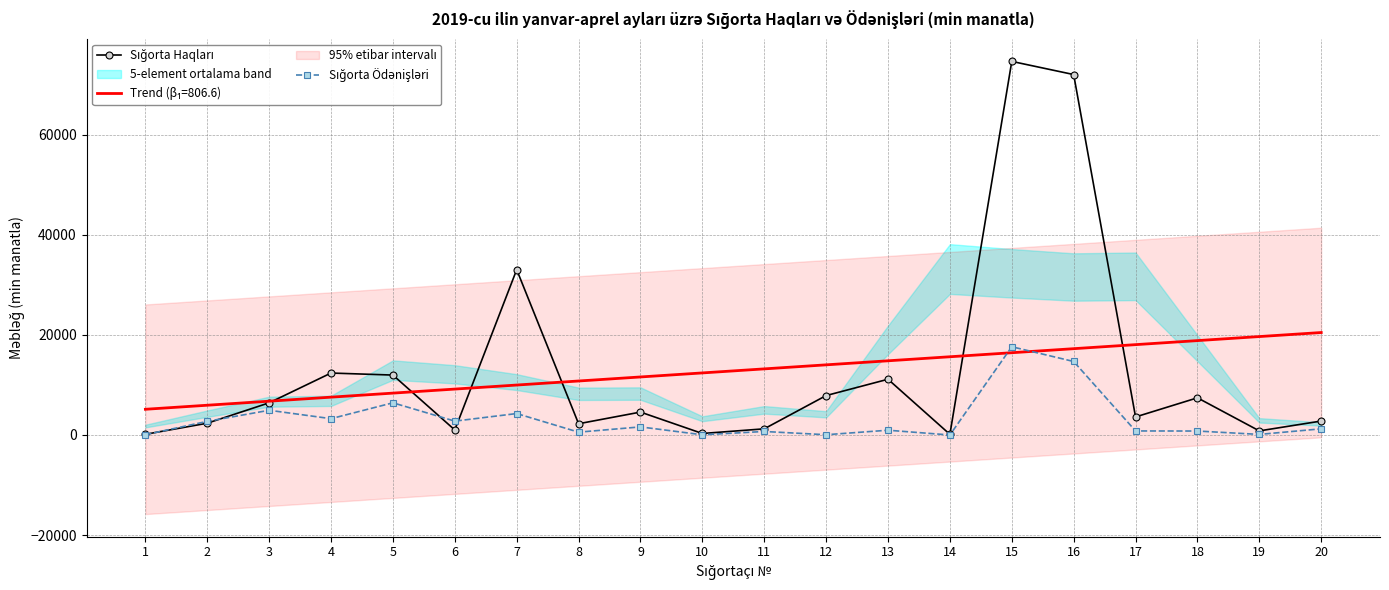

What is the maximum value shown in the chart?

74597.4